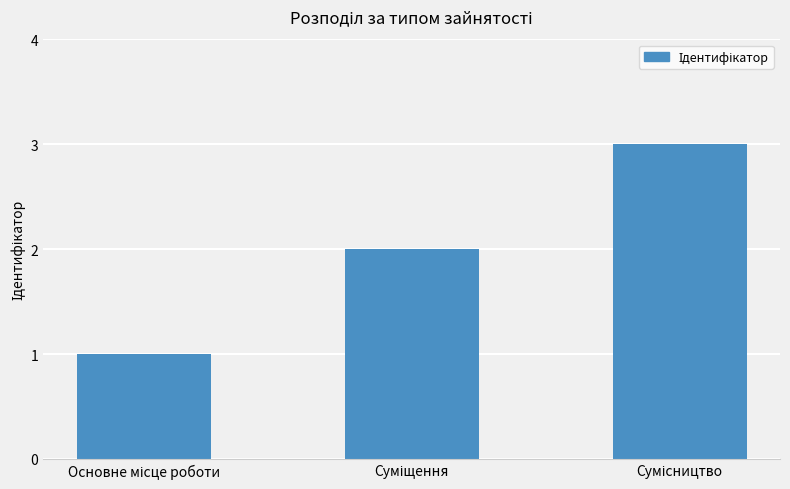

What is the maximum value shown in the chart?

3